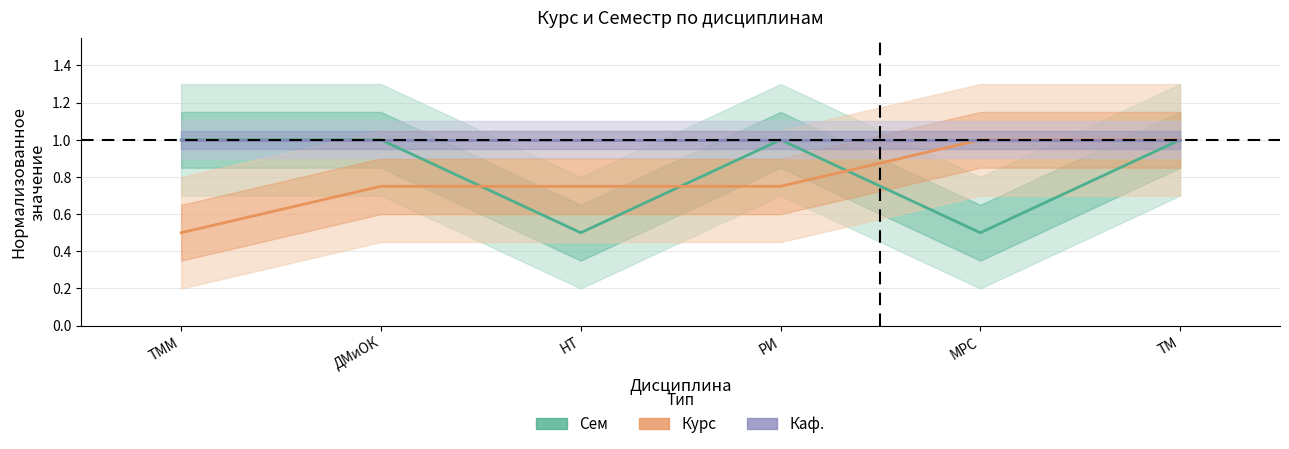

Is the value of Каф. at МРС greater than the value of Сем at ТМ?

No